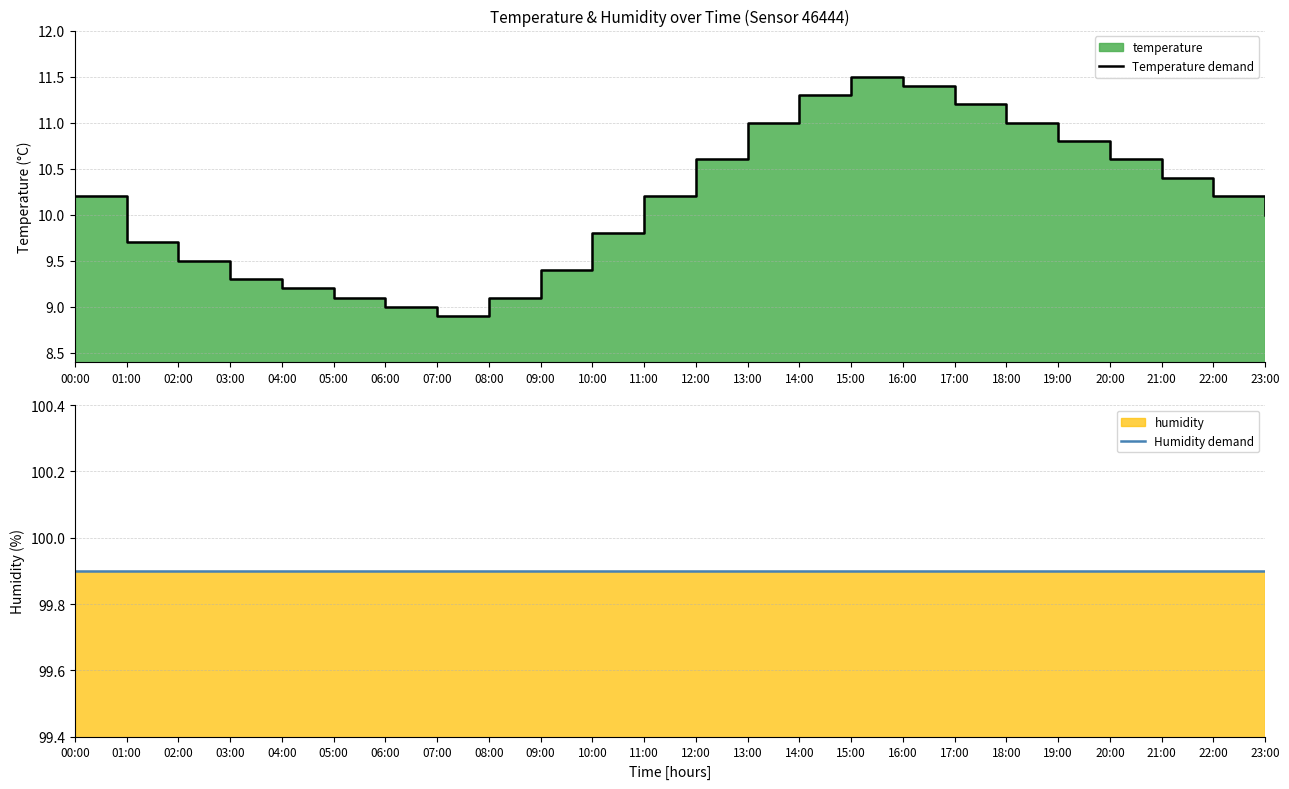

At which category is the sum across all series the highest?

15:00